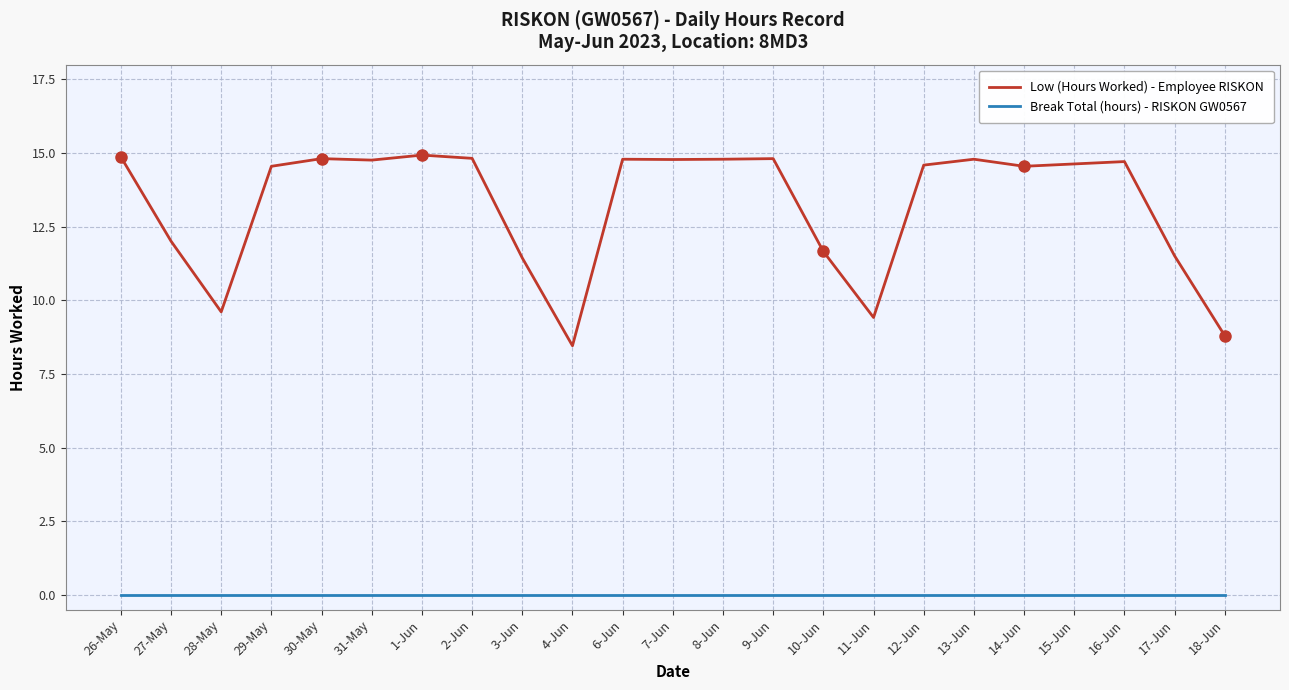

What is the total value across all series at 31-May?

14.8